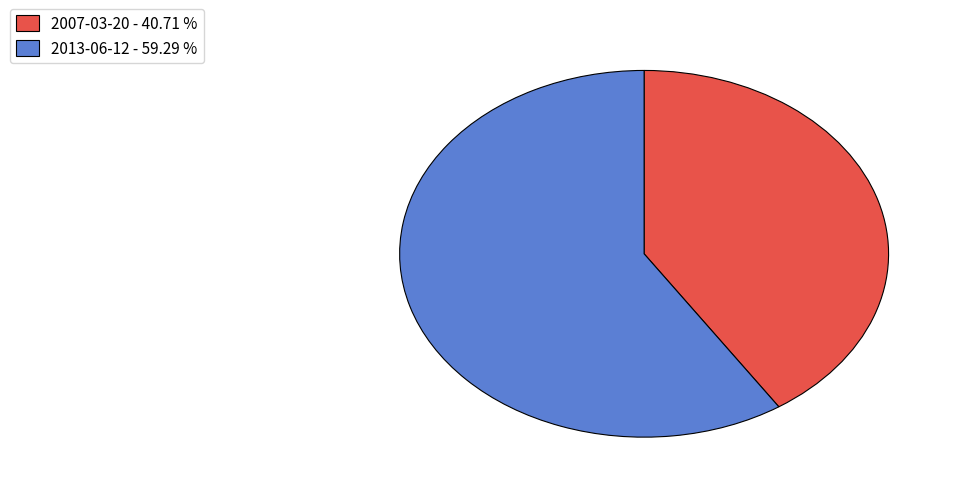

Do 2013-06-12 and 2007-03-20 together represent more than half of the pie?

Yes